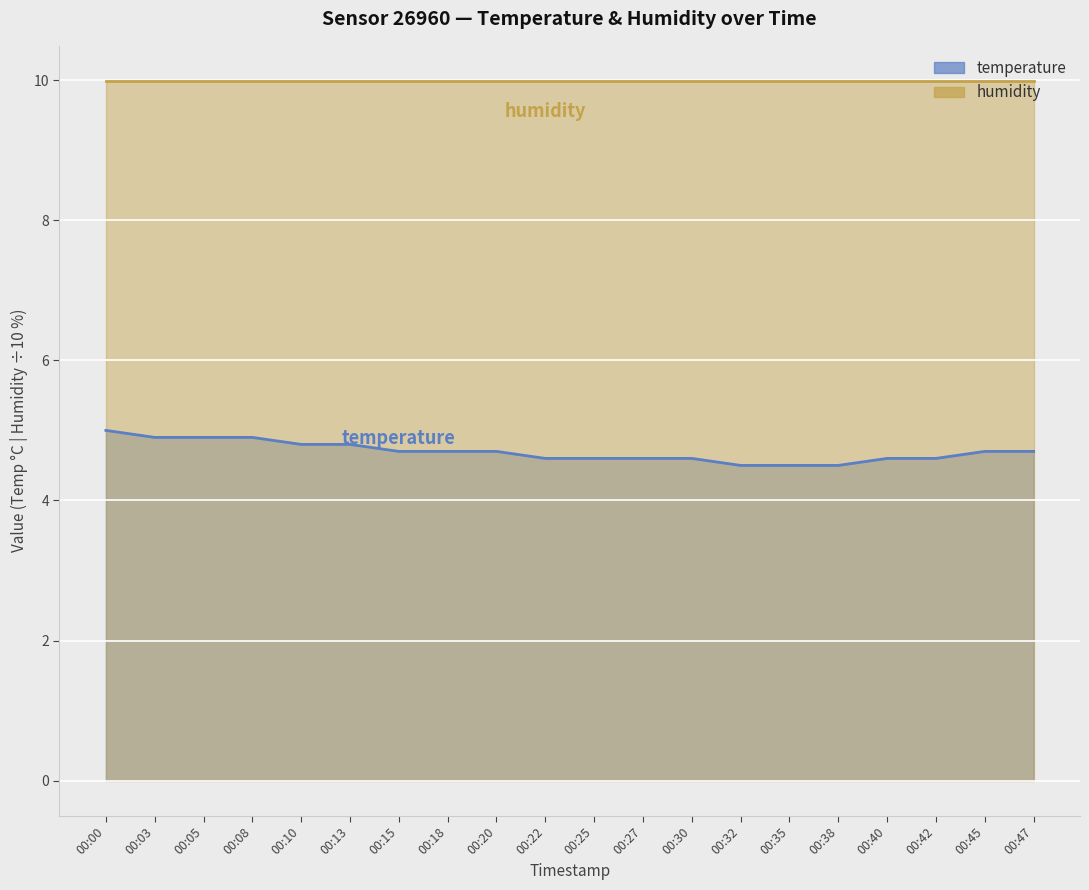

Which category has the highest value across all series?

00:00